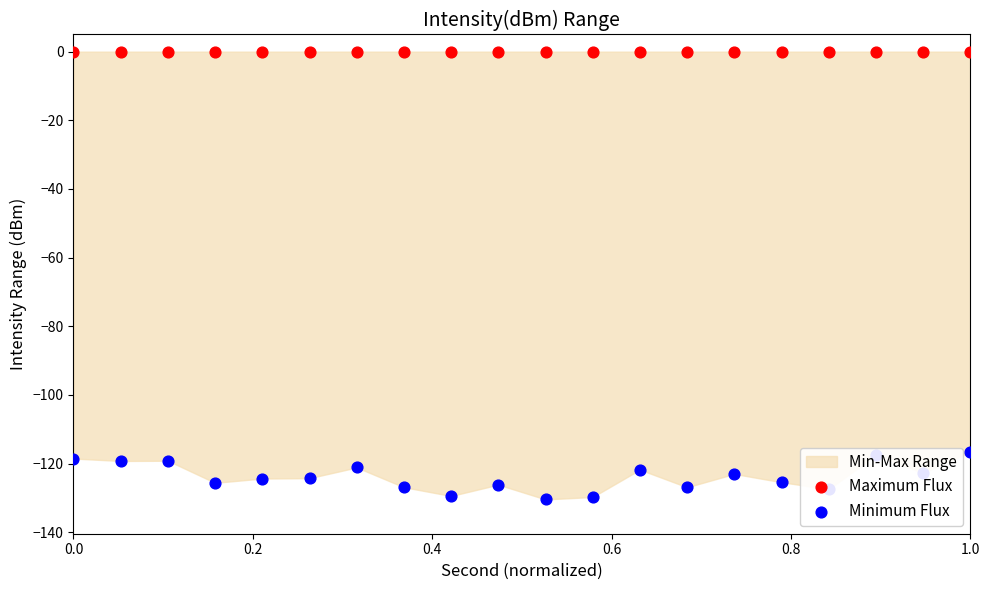

At which category is the sum across all series the highest?

1.0